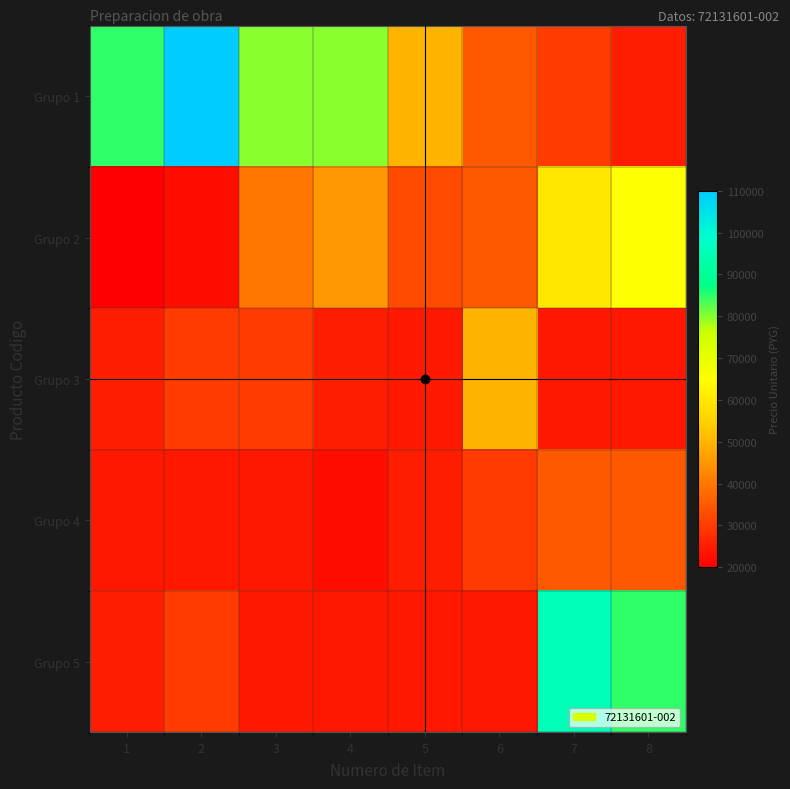

Reading right to left, extract all data points from this chart.

Grupo 1: 8=25000	7=30000	6=35000	5=50000	4=80000	3=80000	2=110000	1=85000
Grupo 2: 8=65000	7=60000	6=35000	5=32500	4=45000	3=40000	2=22500	1=20000
Grupo 3: 8=24000	7=24000	6=50000	5=24500	4=25000	3=30000	2=30000	1=25000
Grupo 4: 8=35000	7=35000	6=30000	5=25000	4=22500	3=24000	2=24000	1=24000
Grupo 5: 8=85000	7=95000	6=24000	5=24000	4=24000	3=24500	2=30000	1=25000